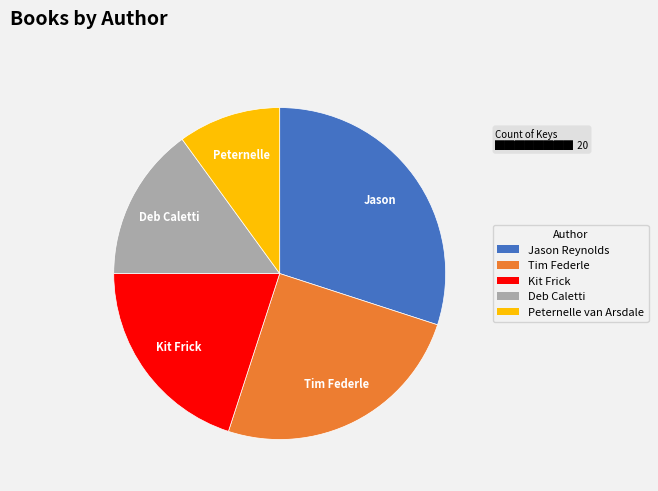

How many slices are in this pie chart?

5